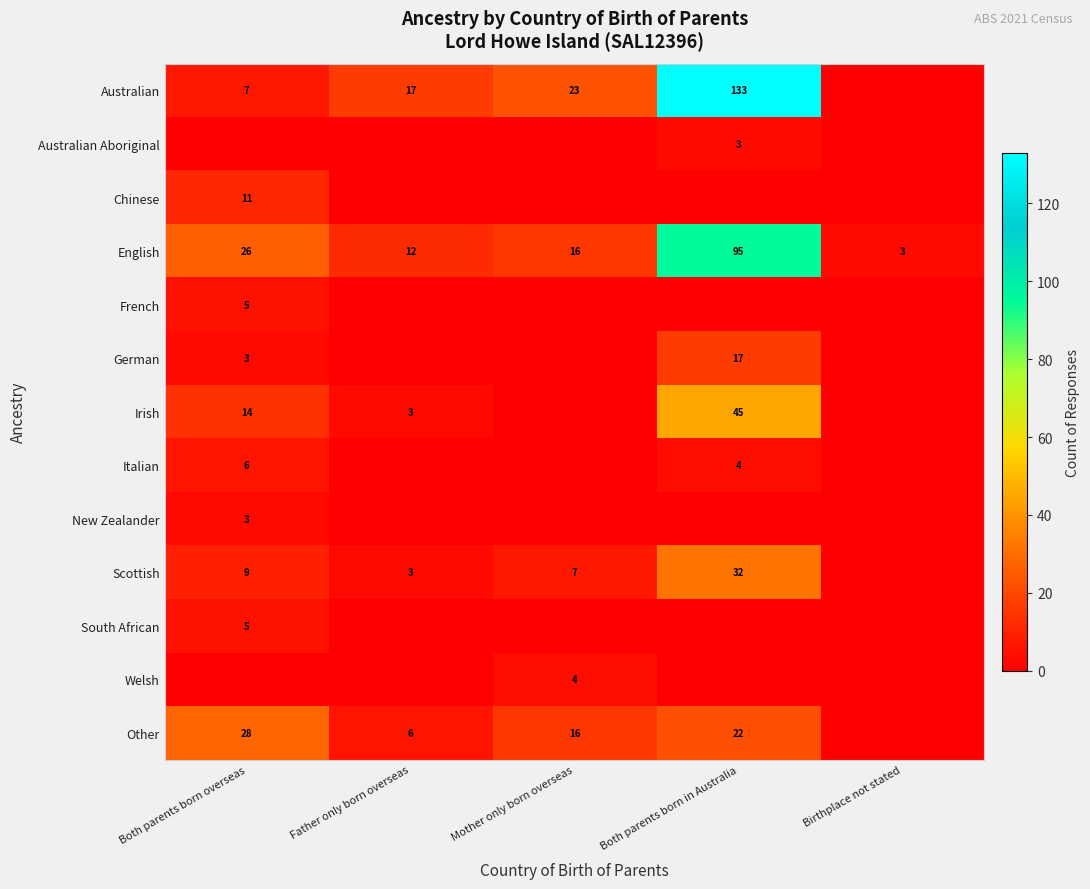

Where does the English series first go above 16?

Both parents born overseas